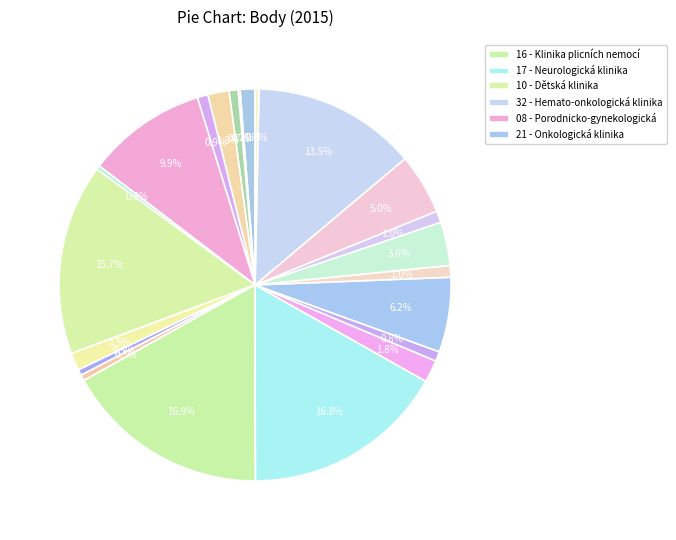

Which slice is the smallest?

50 - Kardiochirurgická klinika